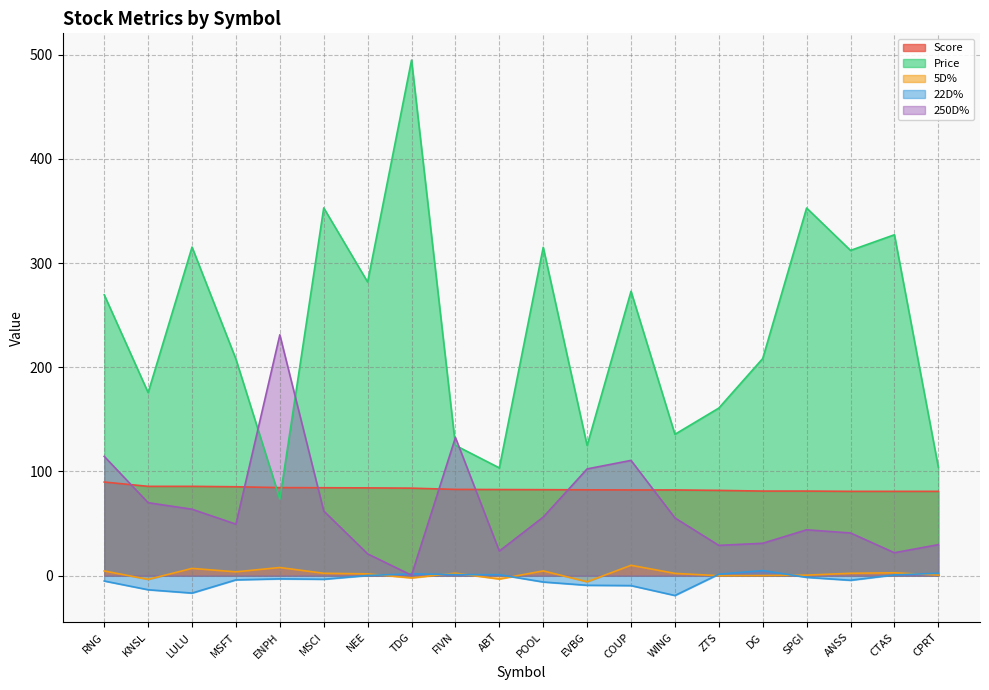

How many values in 5D% are above zero?

15